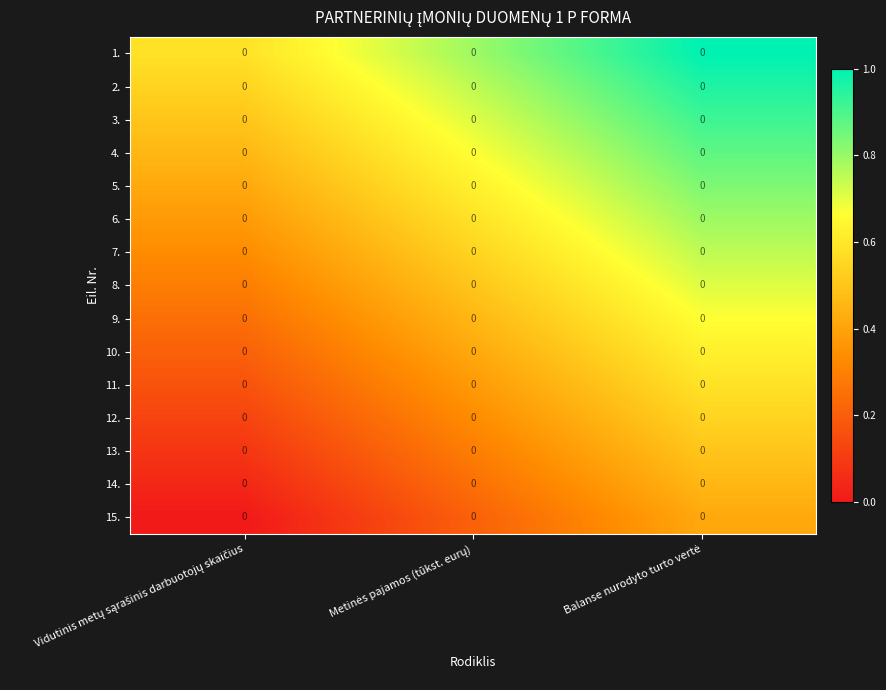

Reading left to right, transcribe all the data shown in this chart.

1.: Vidutinis metų sąrašinis darbuotojų skaičius=0.0	Metinės pajamos (tūkst. eurų)=0.0	Balanse nurodyto turto vertė=0.0
2.: Vidutinis metų sąrašinis darbuotojų skaičius=0.0	Metinės pajamos (tūkst. eurų)=0.0	Balanse nurodyto turto vertė=0.0
3.: Vidutinis metų sąrašinis darbuotojų skaičius=0.0	Metinės pajamos (tūkst. eurų)=0.0	Balanse nurodyto turto vertė=0.0
4.: Vidutinis metų sąrašinis darbuotojų skaičius=0.0	Metinės pajamos (tūkst. eurų)=0.0	Balanse nurodyto turto vertė=0.0
5.: Vidutinis metų sąrašinis darbuotojų skaičius=0.0	Metinės pajamos (tūkst. eurų)=0.0	Balanse nurodyto turto vertė=0.0
6.: Vidutinis metų sąrašinis darbuotojų skaičius=0.0	Metinės pajamos (tūkst. eurų)=0.0	Balanse nurodyto turto vertė=0.0
7.: Vidutinis metų sąrašinis darbuotojų skaičius=0.0	Metinės pajamos (tūkst. eurų)=0.0	Balanse nurodyto turto vertė=0.0
8.: Vidutinis metų sąrašinis darbuotojų skaičius=0.0	Metinės pajamos (tūkst. eurų)=0.0	Balanse nurodyto turto vertė=0.0
9.: Vidutinis metų sąrašinis darbuotojų skaičius=0.0	Metinės pajamos (tūkst. eurų)=0.0	Balanse nurodyto turto vertė=0.0
10.: Vidutinis metų sąrašinis darbuotojų skaičius=0.0	Metinės pajamos (tūkst. eurų)=0.0	Balanse nurodyto turto vertė=0.0
11.: Vidutinis metų sąrašinis darbuotojų skaičius=0.0	Metinės pajamos (tūkst. eurų)=0.0	Balanse nurodyto turto vertė=0.0
12.: Vidutinis metų sąrašinis darbuotojų skaičius=0.0	Metinės pajamos (tūkst. eurų)=0.0	Balanse nurodyto turto vertė=0.0
13.: Vidutinis metų sąrašinis darbuotojų skaičius=0.0	Metinės pajamos (tūkst. eurų)=0.0	Balanse nurodyto turto vertė=0.0
14.: Vidutinis metų sąrašinis darbuotojų skaičius=0.0	Metinės pajamos (tūkst. eurų)=0.0	Balanse nurodyto turto vertė=0.0
15.: Vidutinis metų sąrašinis darbuotojų skaičius=0.0	Metinės pajamos (tūkst. eurų)=0.0	Balanse nurodyto turto vertė=0.0